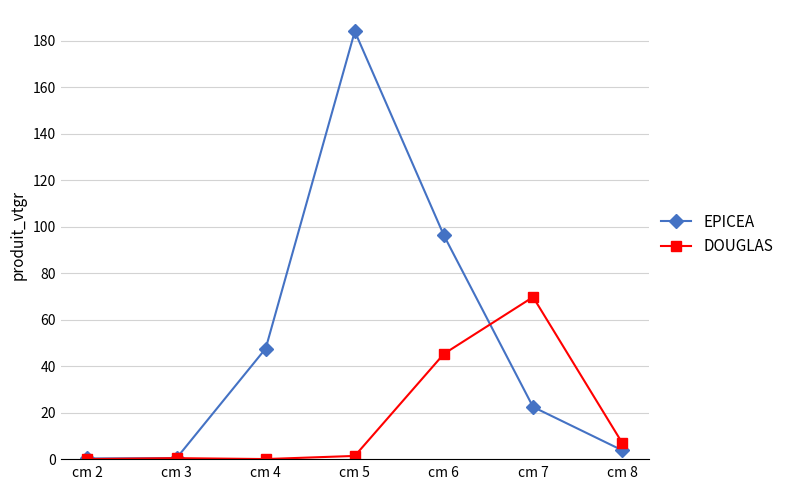

True or false: DOUGLAS has a value of 33.0 at cm 2.

False